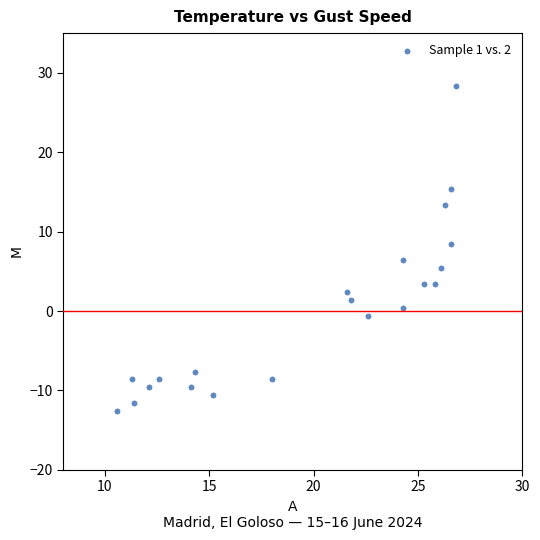

What is the range of Y values (max minus min)?

41.0